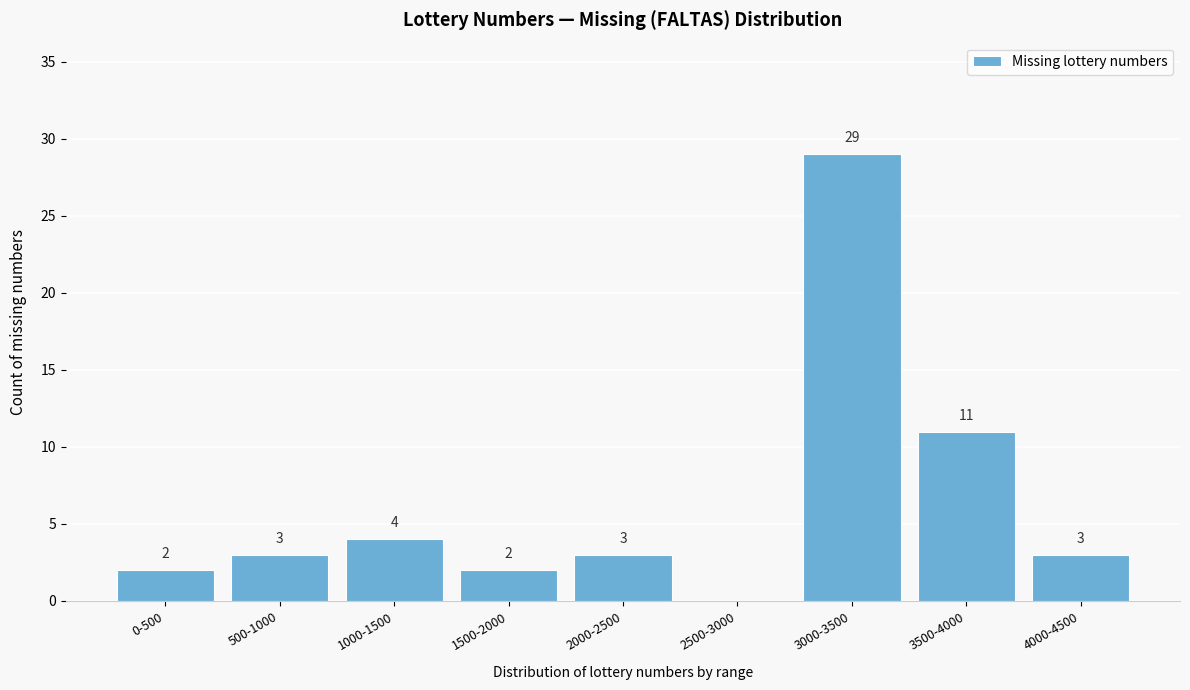

Reading left to right, extract all data points from this chart.

0-500=2	500-1000=3	1000-1500=4	1500-2000=2	2000-2500=3	2500-3000=0	3000-3500=29	3500-4000=11	4000-4500=3